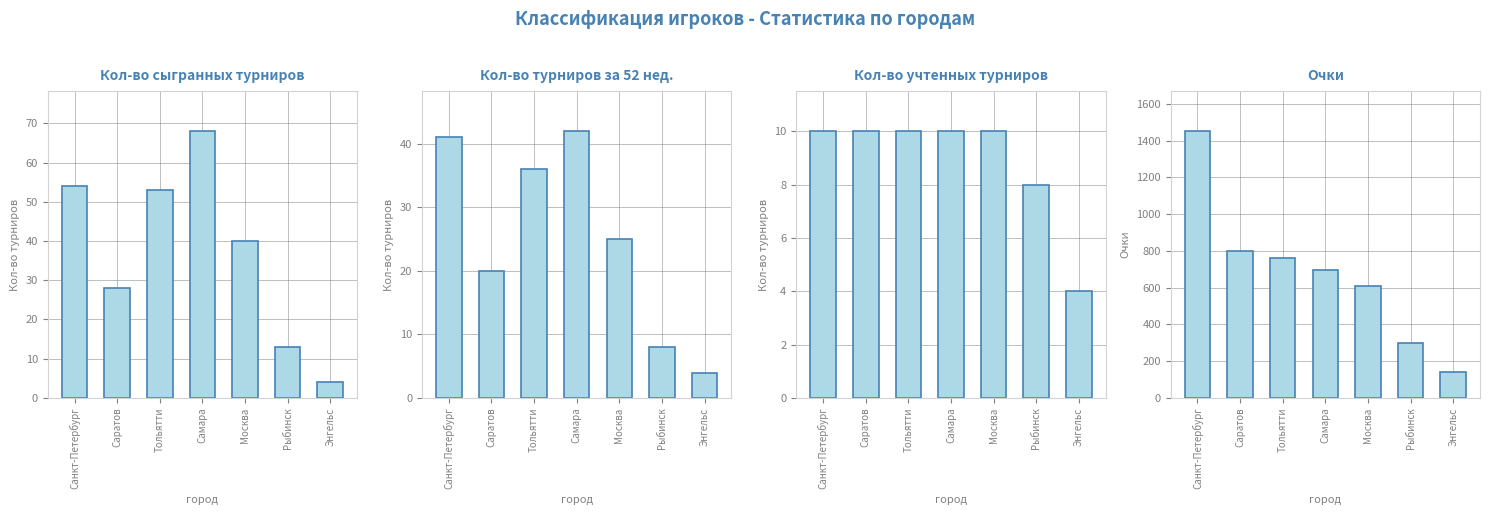

What is the label of the 6th bar from the left?

Рыбинск